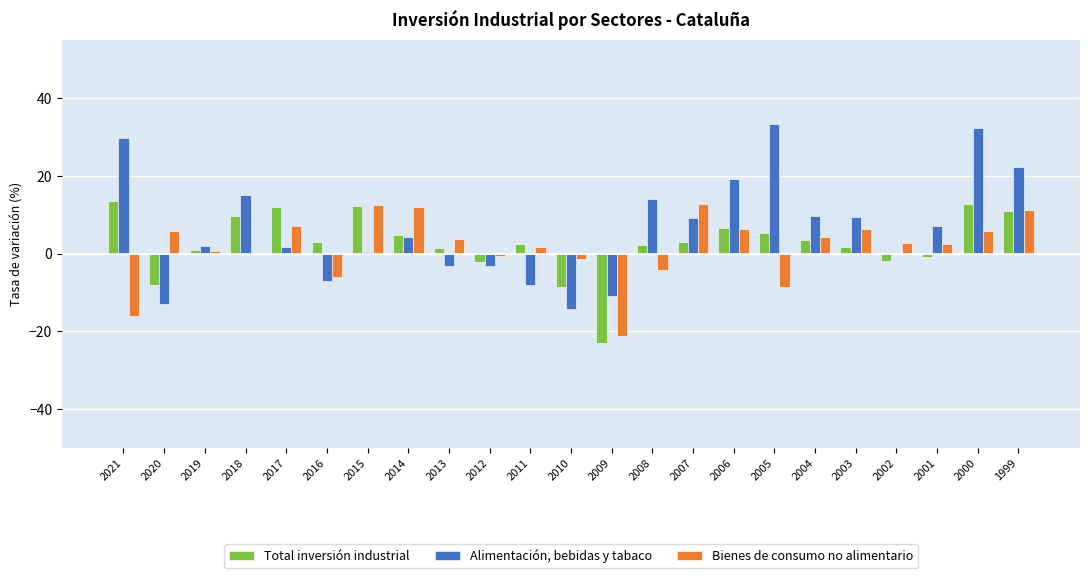

The Alimentación, bebidas y tabaco series shows 29.7 at 2021. True or false?

True